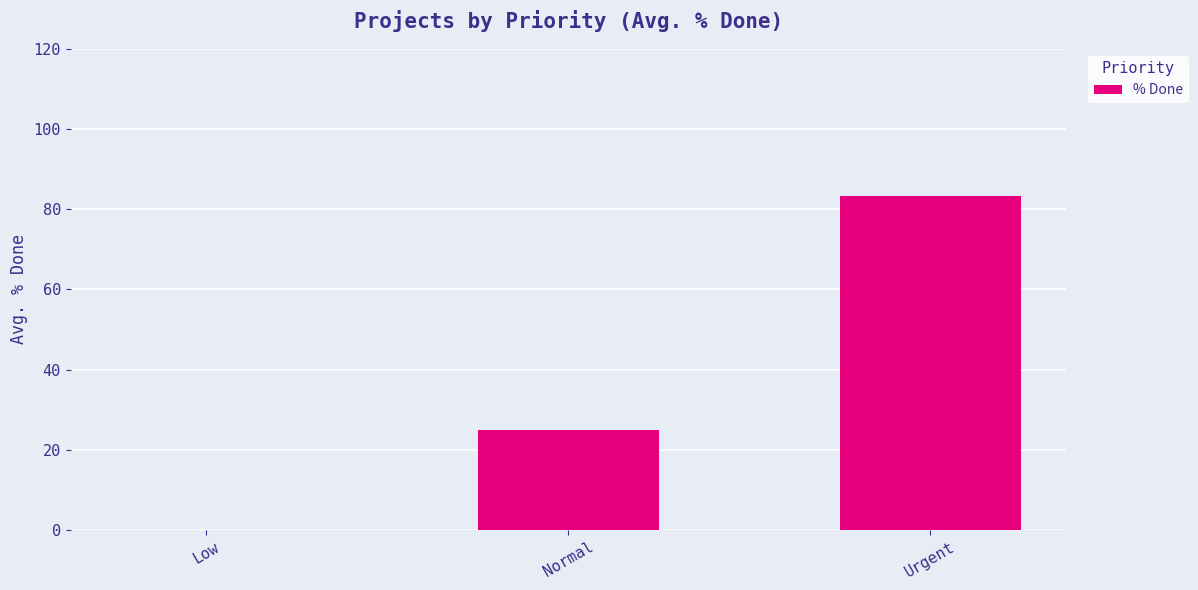

What is the sum of the values at Urgent and Normal?

108.3